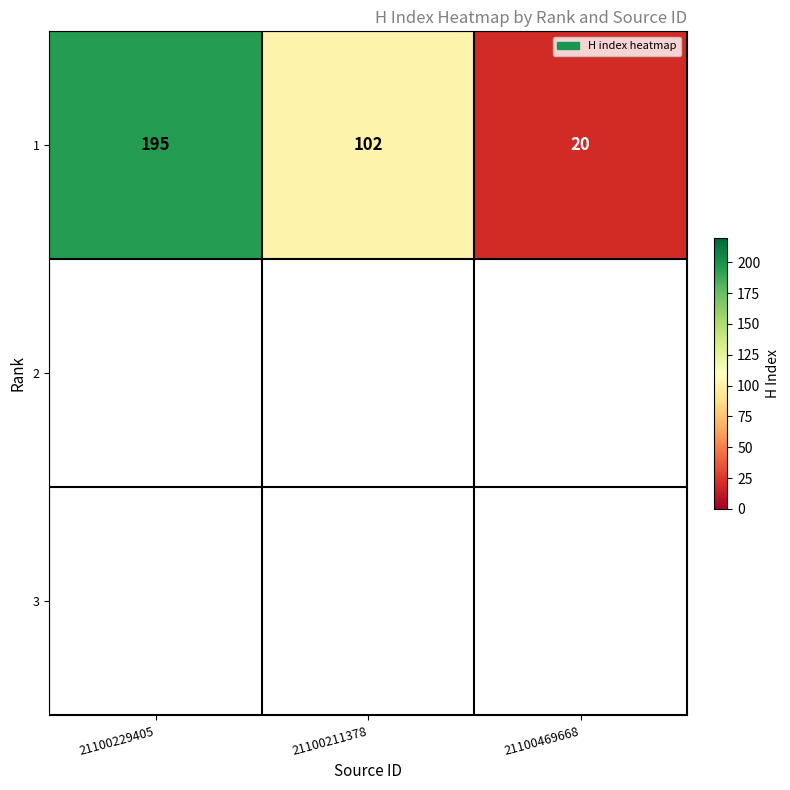

What is the change in value from 21100229405 to 21100469668?

-175